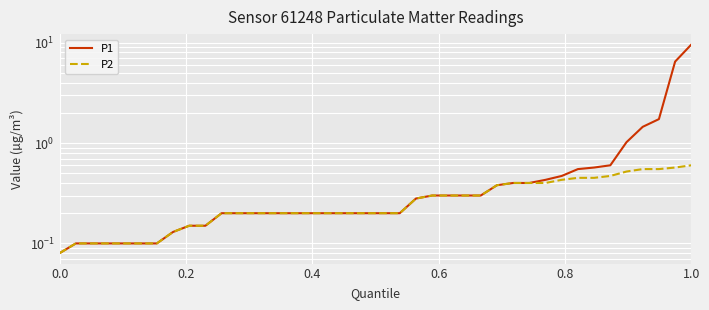

What is the value of the P1 point at the 14th from the left?

0.2